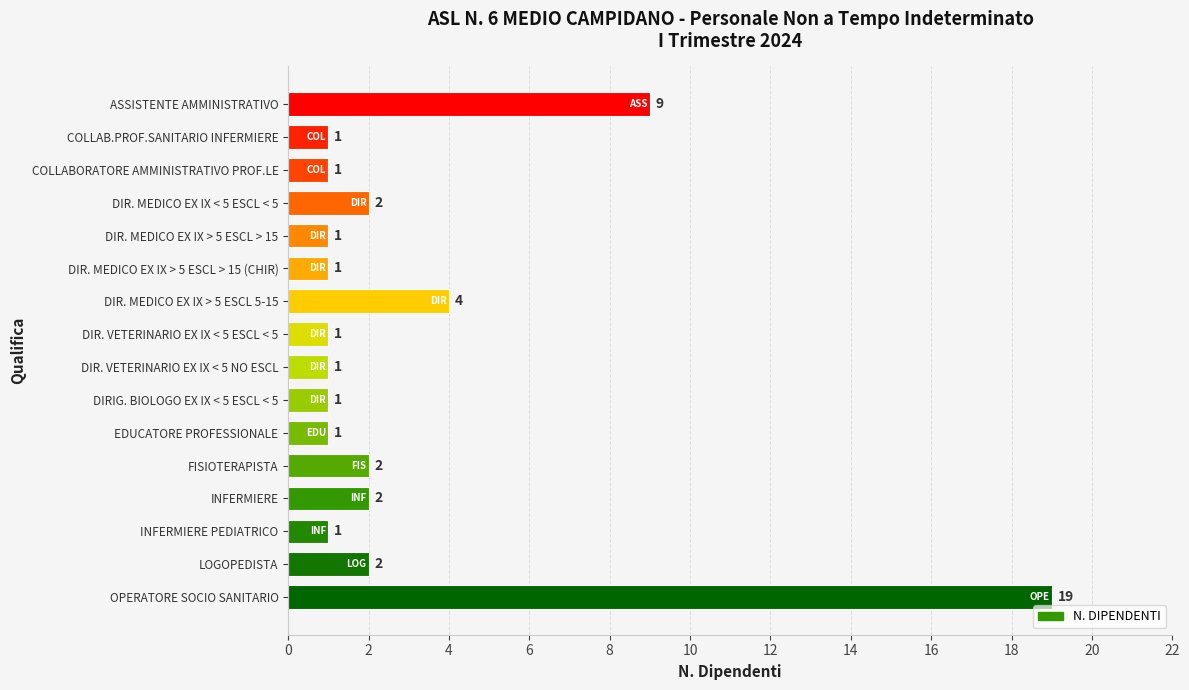

True or false: the data shows 2 at DIRIG. BIOLOGO EX IX < 5 ESCL < 5.

False